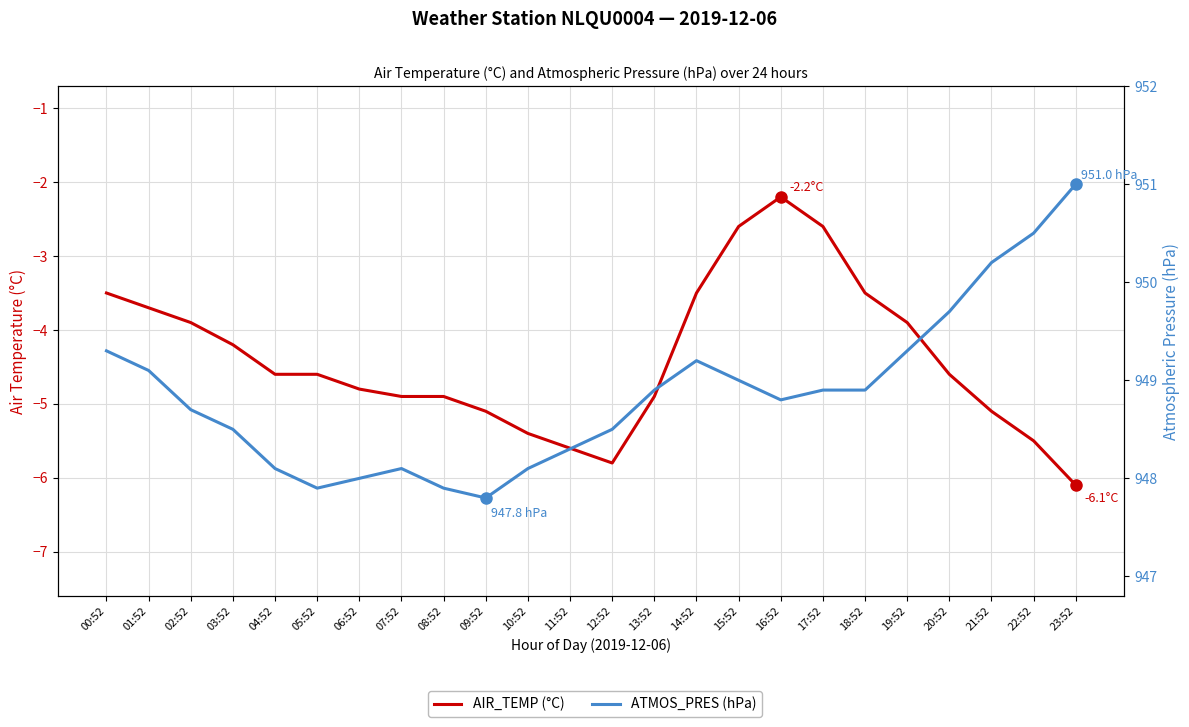

How many data points does each series have?

24